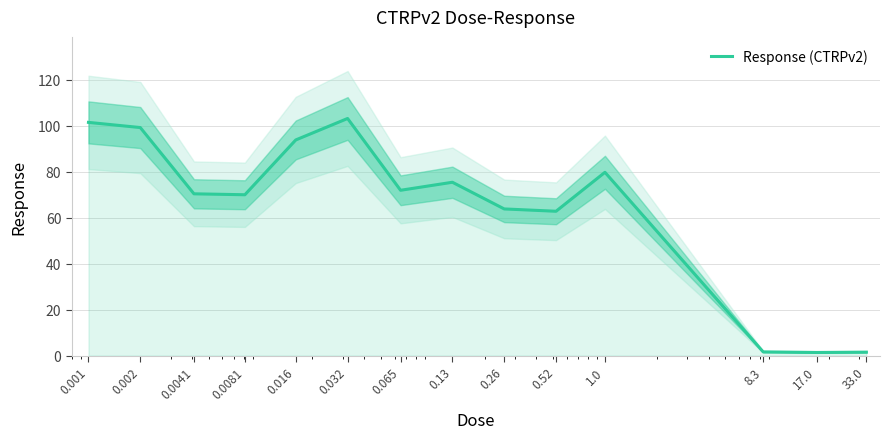

Reading right to left, list all the values displayed in this chart.

1.5	1.4	1.6	79.8	62.8	63.8	75.5	72.0	103.2	93.9	70.0	70.4	99.2	101.5